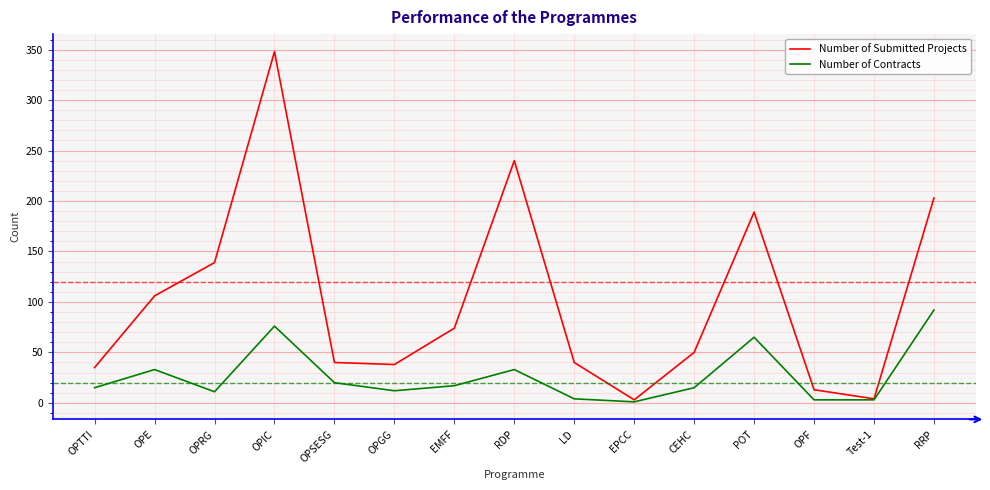

At which label is Number of Submitted Projects closest to 175?

POT